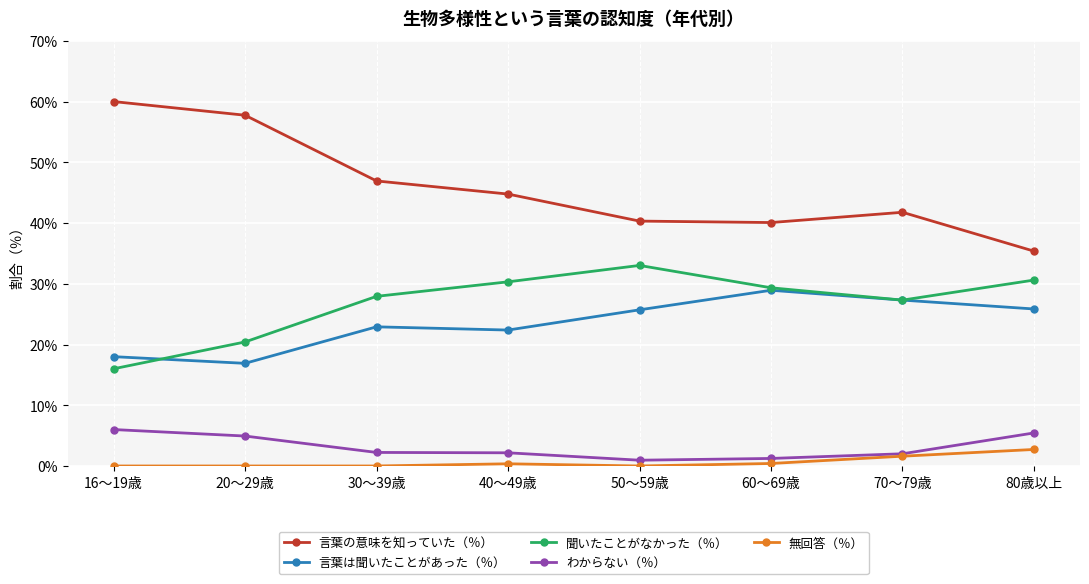

At how many categories does at least one series exceed 18?

8